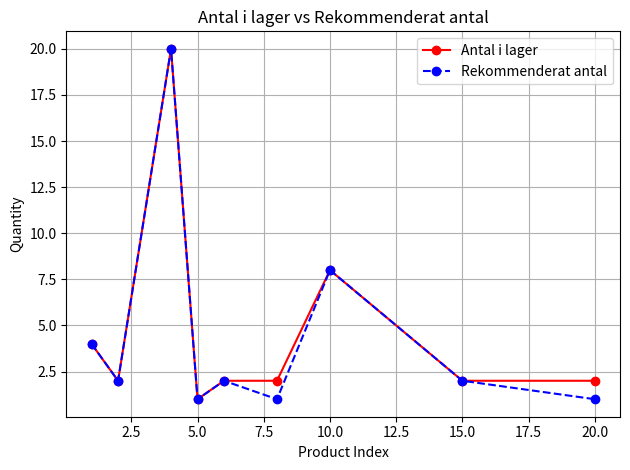

What is the highest value of the Rekommenderat antal series?

20